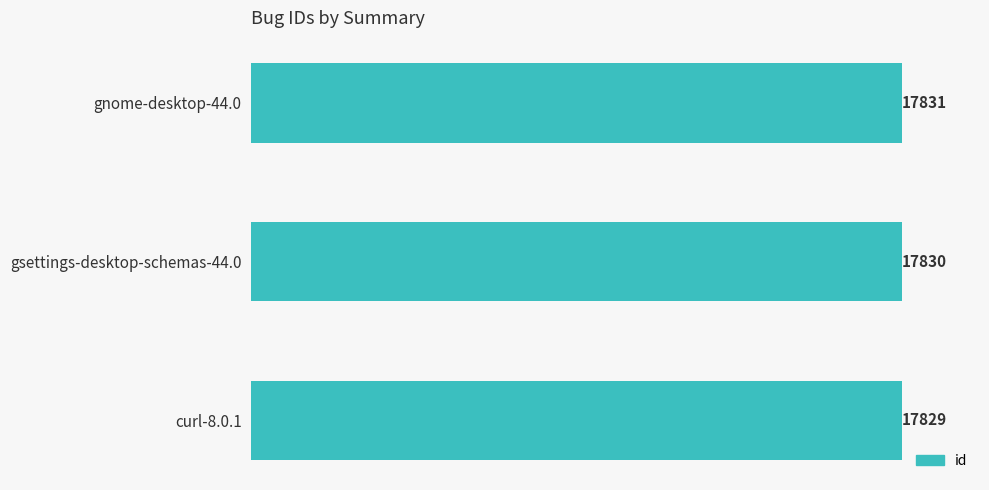

What is the change in value from curl-8.0.1 to gnome-desktop-44.0?

+2